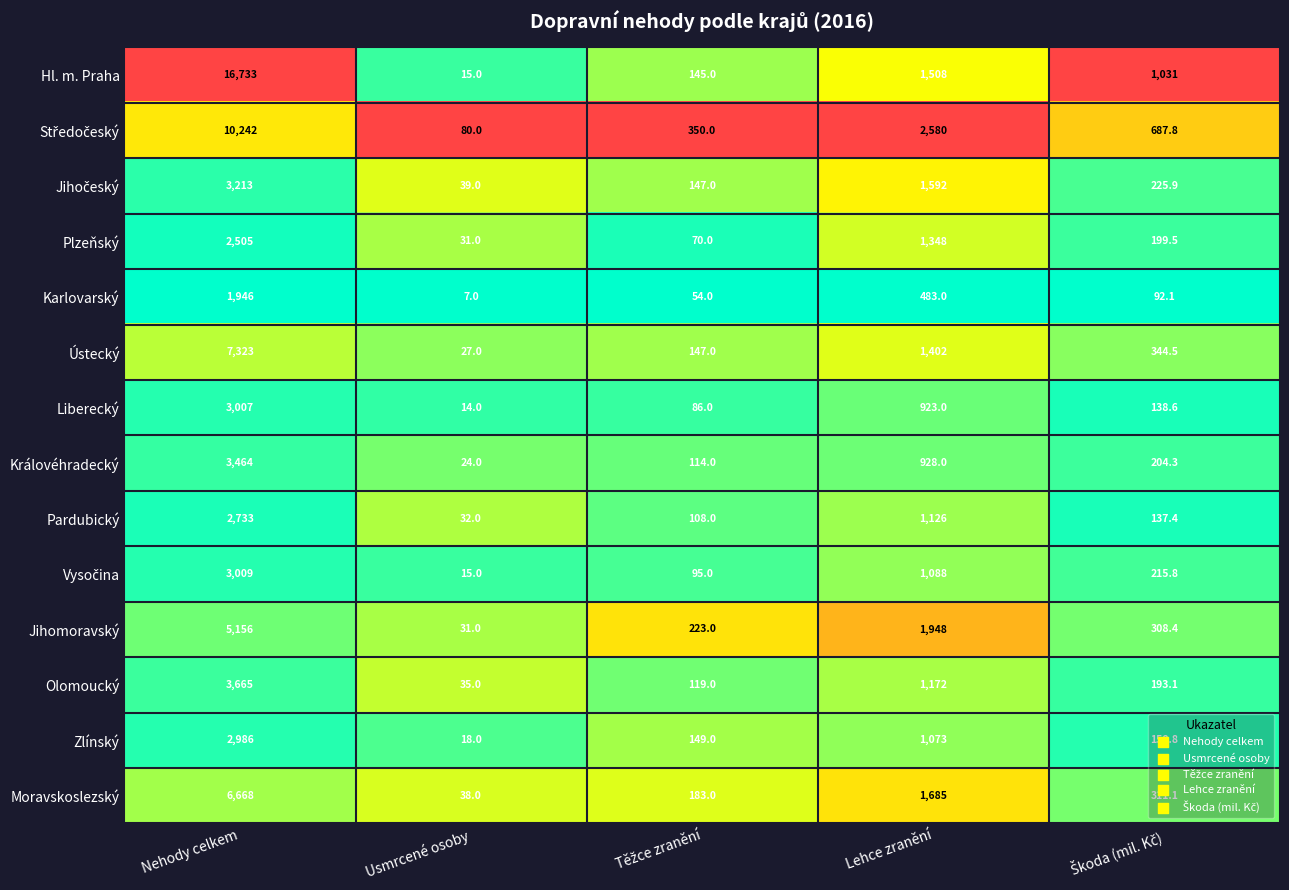

Which series has the widest spread of values?

Hl. m. Praha